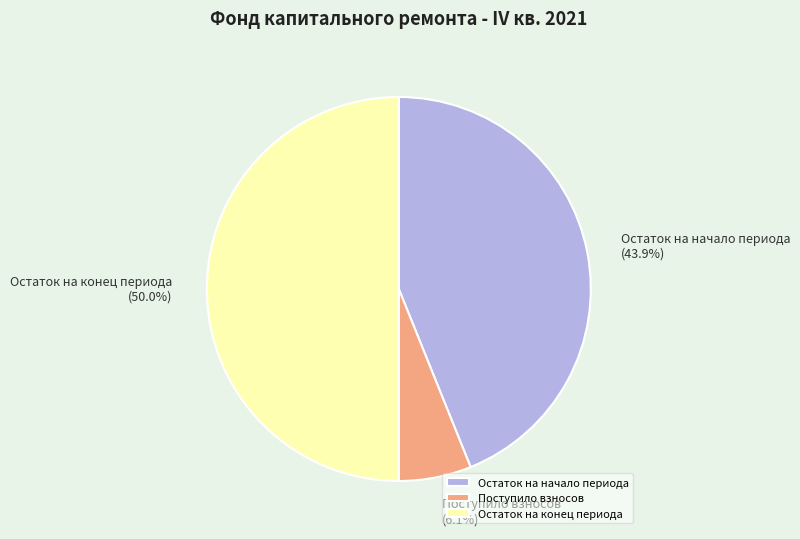

What percentage do Поступило взносов and Остаток на конец периода together represent?

56.1%